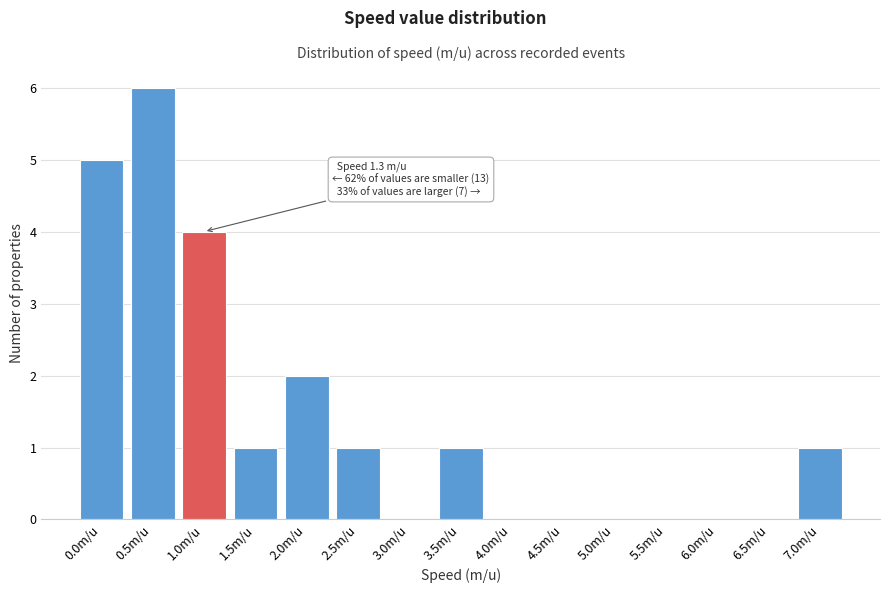

Reading left to right, transcribe all the data shown in this chart.

0.0m/u=5	0.5m/u=6	1.0m/u=4	1.5m/u=1	2.0m/u=2	2.5m/u=1	3.0m/u=0	3.5m/u=1	4.0m/u=0	4.5m/u=0	5.0m/u=0	5.5m/u=0	6.0m/u=0	6.5m/u=0	7.0m/u=1